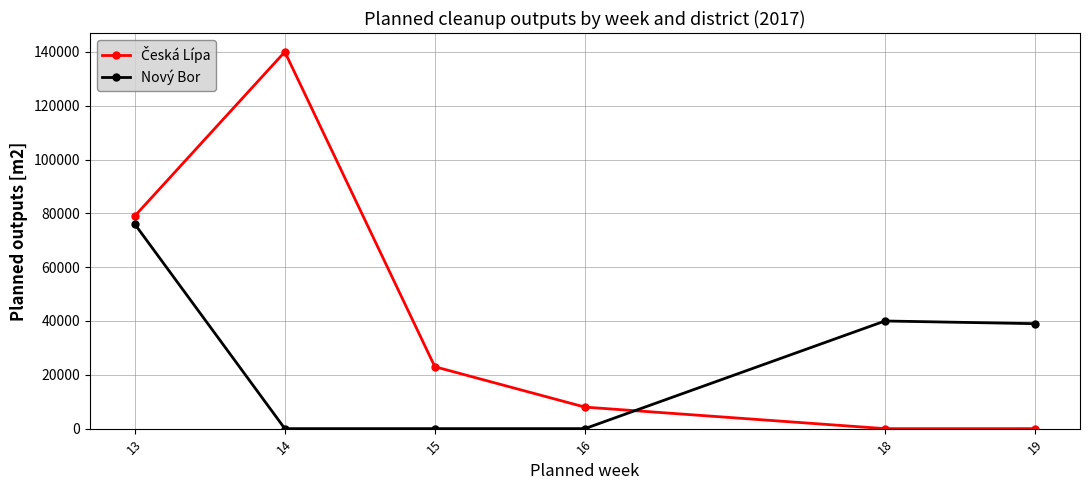

What is the difference between the maximum and minimum values in the Nový Bor series?

76000